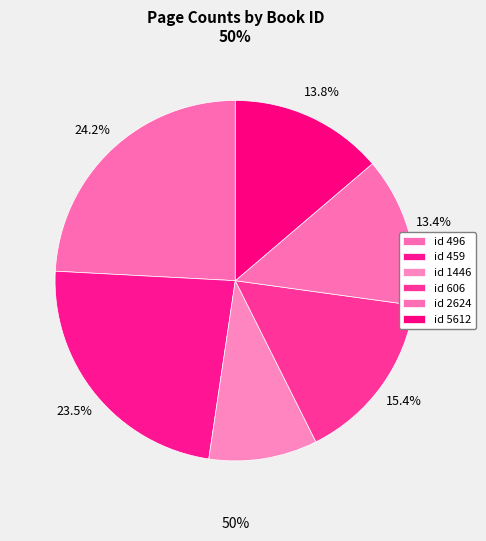

Rank the categories by value from highest to lowest.

496, 459, 606, 5612, 2624, 1446